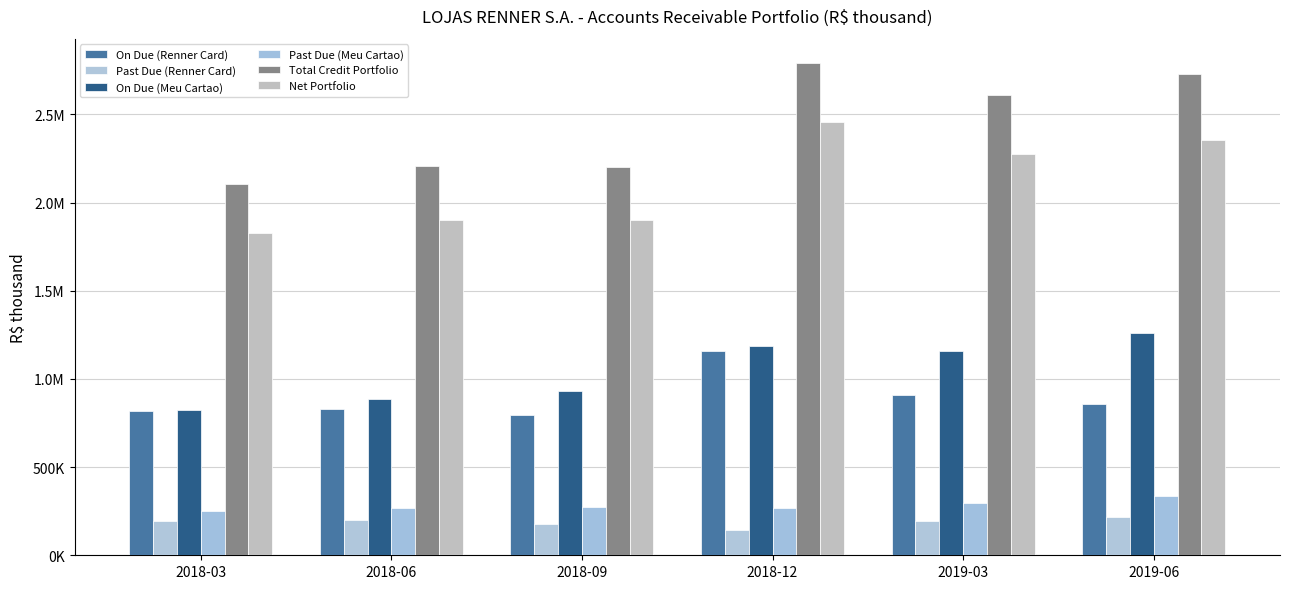

Which series has the largest total across all categories?

Total Credit Portfolio